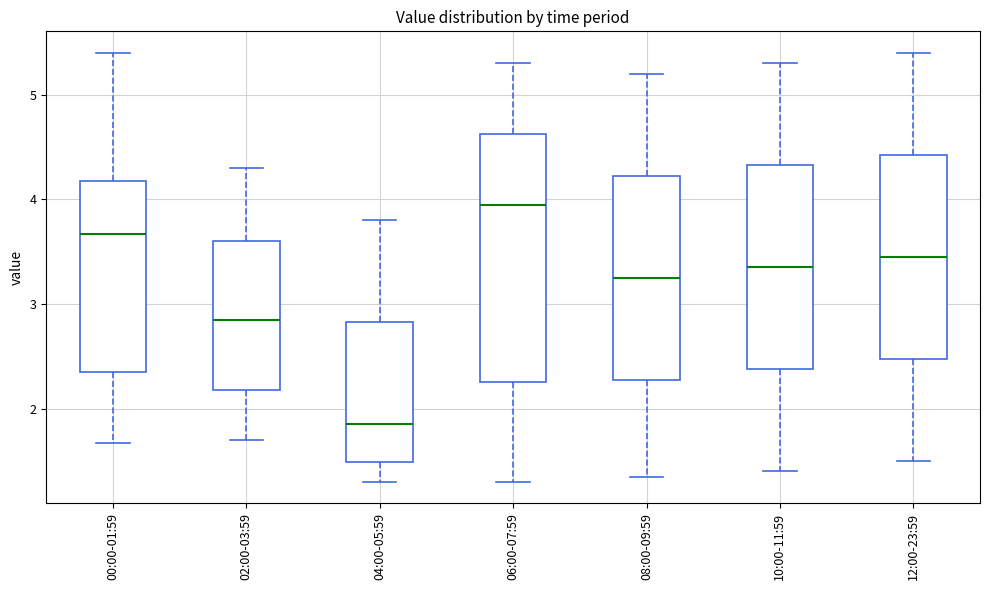

Which box has the lowest median line?

04:00-05:59